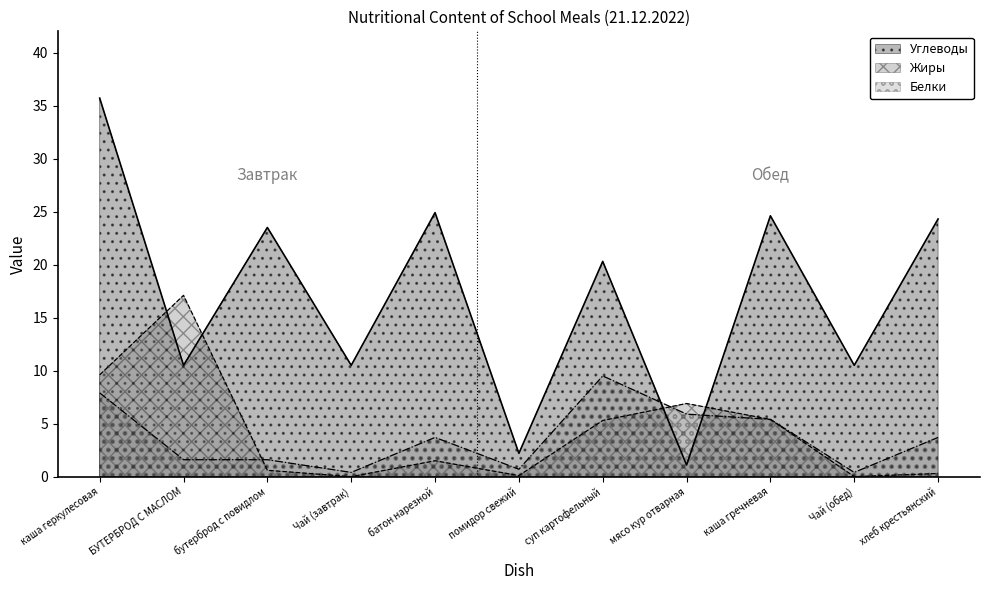

At which category is the sum across all series the highest?

каша геркулесовая